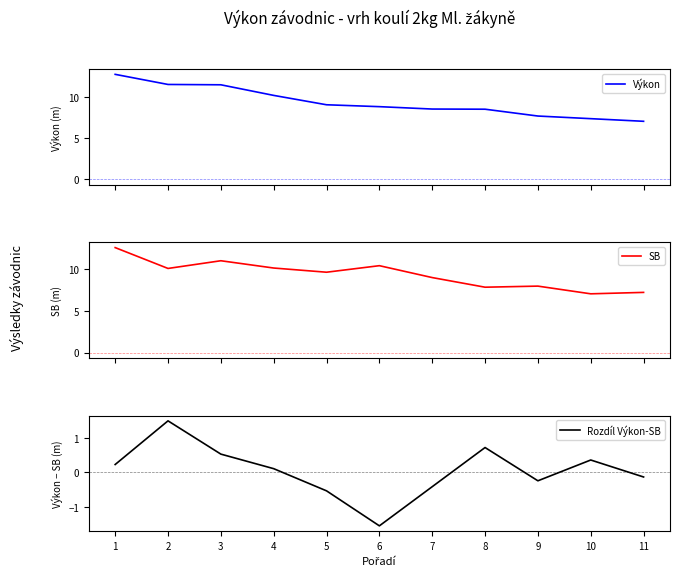

How many series are shown in this chart?

3